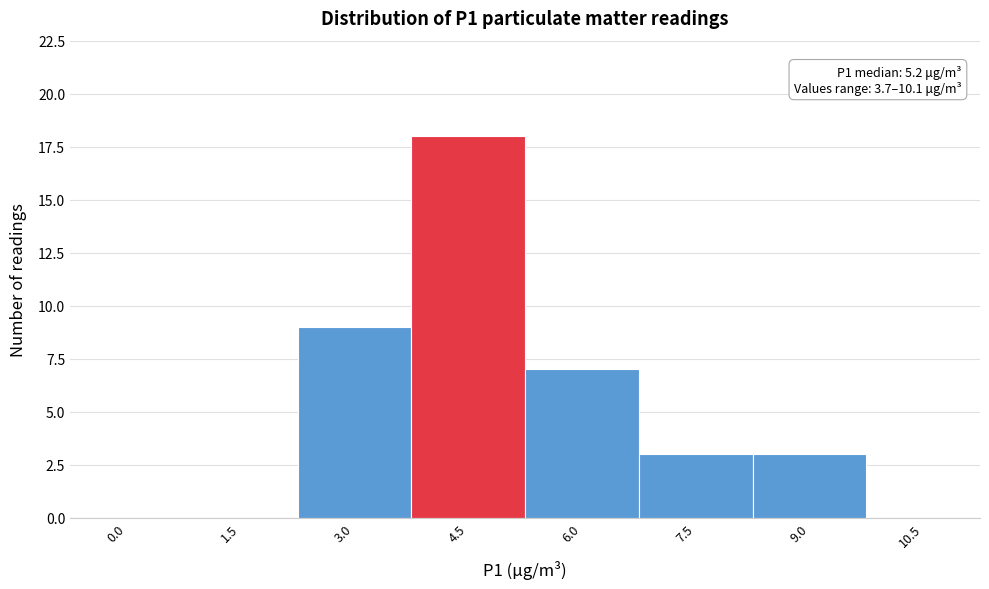

Reading left to right, extract all data points from this chart.

0.0=0	1.5=0	3.0=9	4.5=18	6.0=7	7.5=3	9.0=3	10.5=0